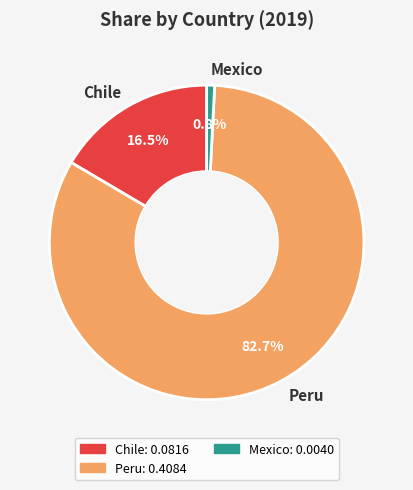

Count the number of slices in the pie.

3